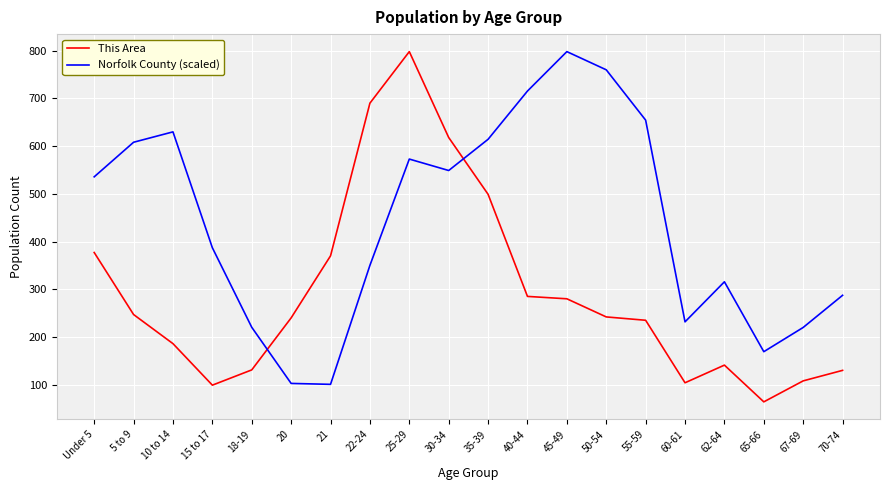

Which series has the widest spread of values?

This Area